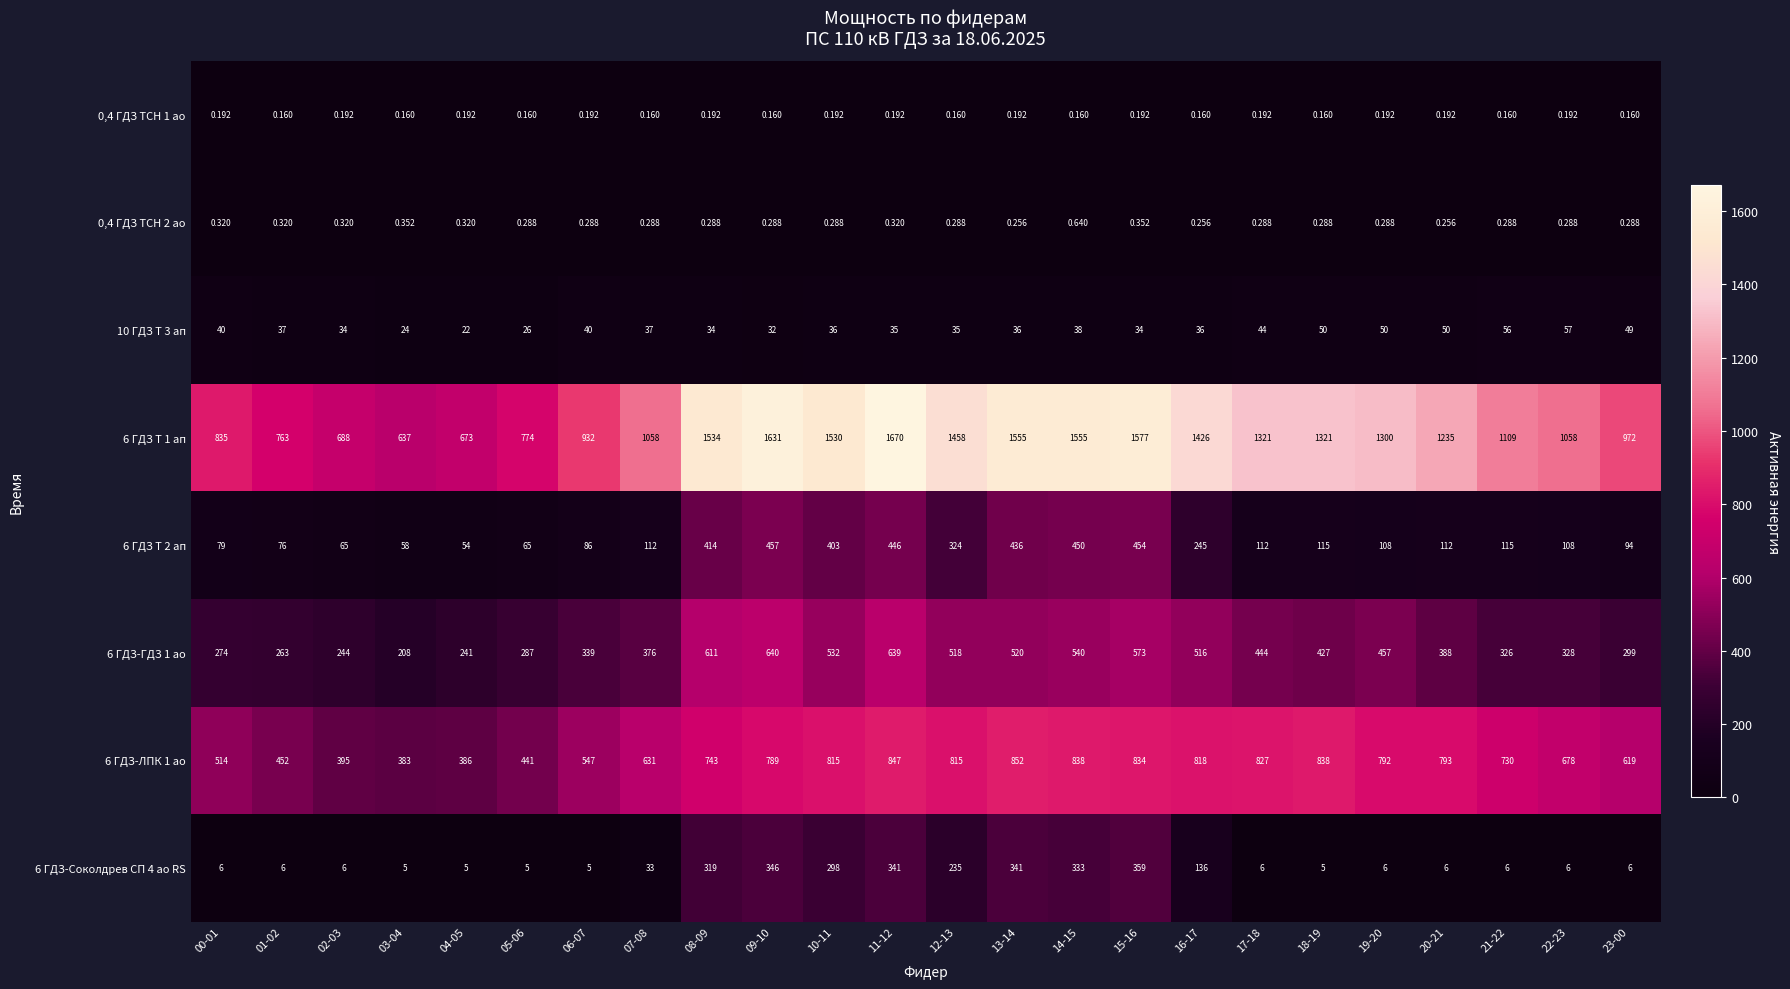

Which series has the largest range (max minus min)?

6 ГДЗ Т 1 ап